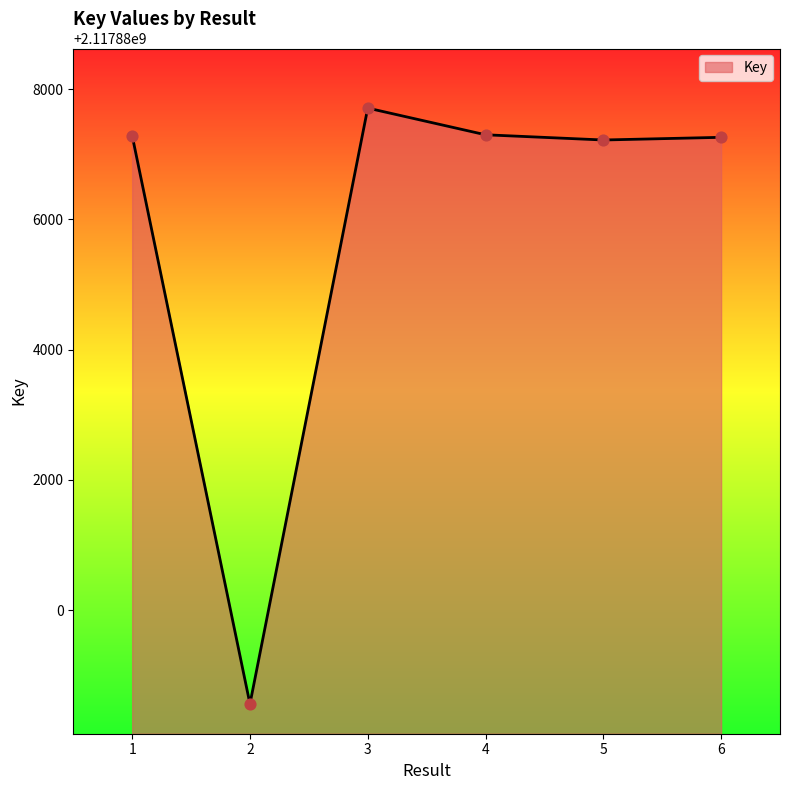

Approximately how many times larger is the value at 2 compared to 1?

1.0